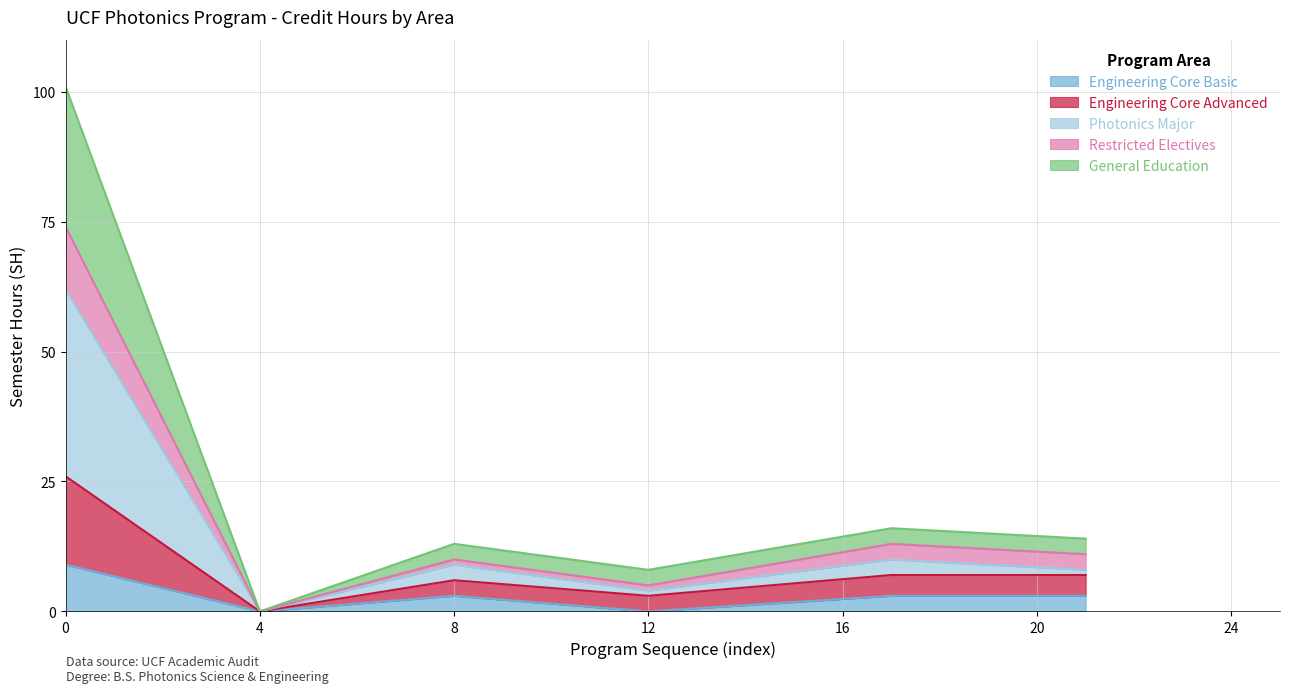

In General Education, how many points are higher than both neighbors (excluding endpoints)?

2